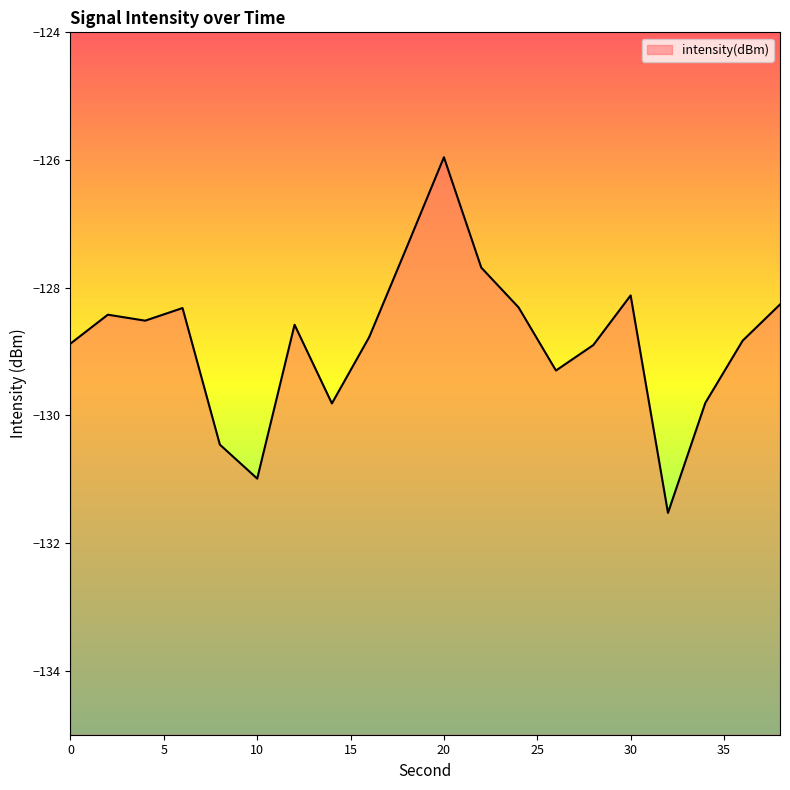

Does the chart display data point markers on the line(s)?

No